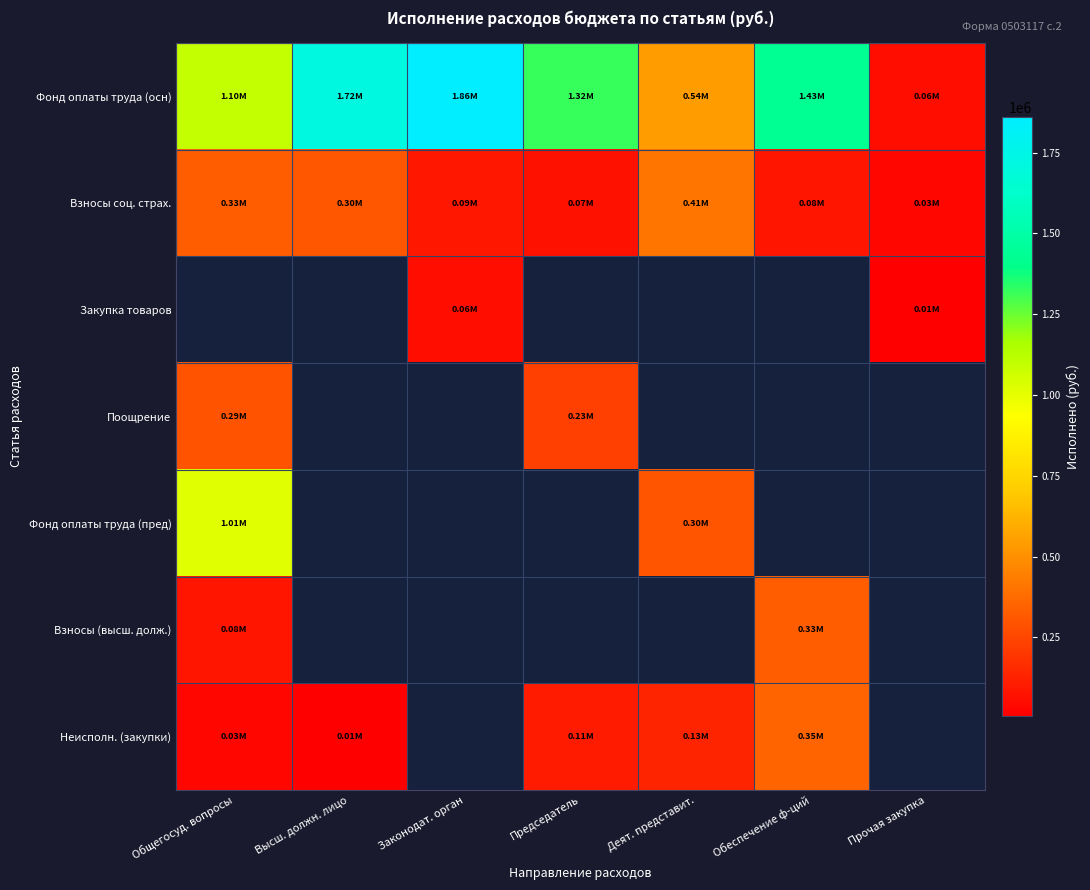

What is the difference between the Фонд оплаты труда (осн) values at Общегосуд. вопросы and Обеспечение ф-ций?

328484.0